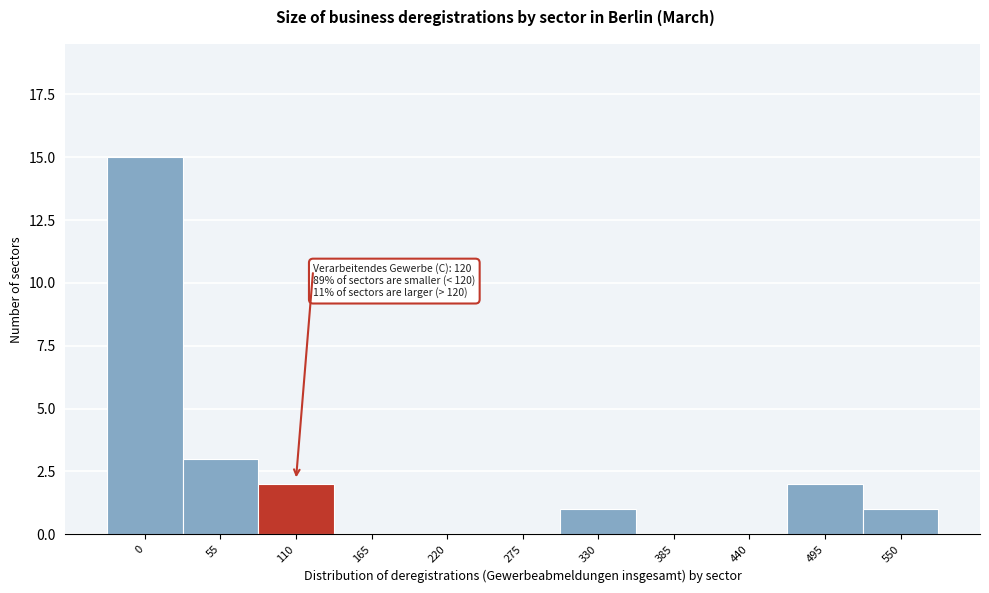

Reading right to left, what are all the values shown in this chart?

550=1	495=2	440=0	385=0	330=1	275=0	220=0	165=0	110=2	55=3	0=15